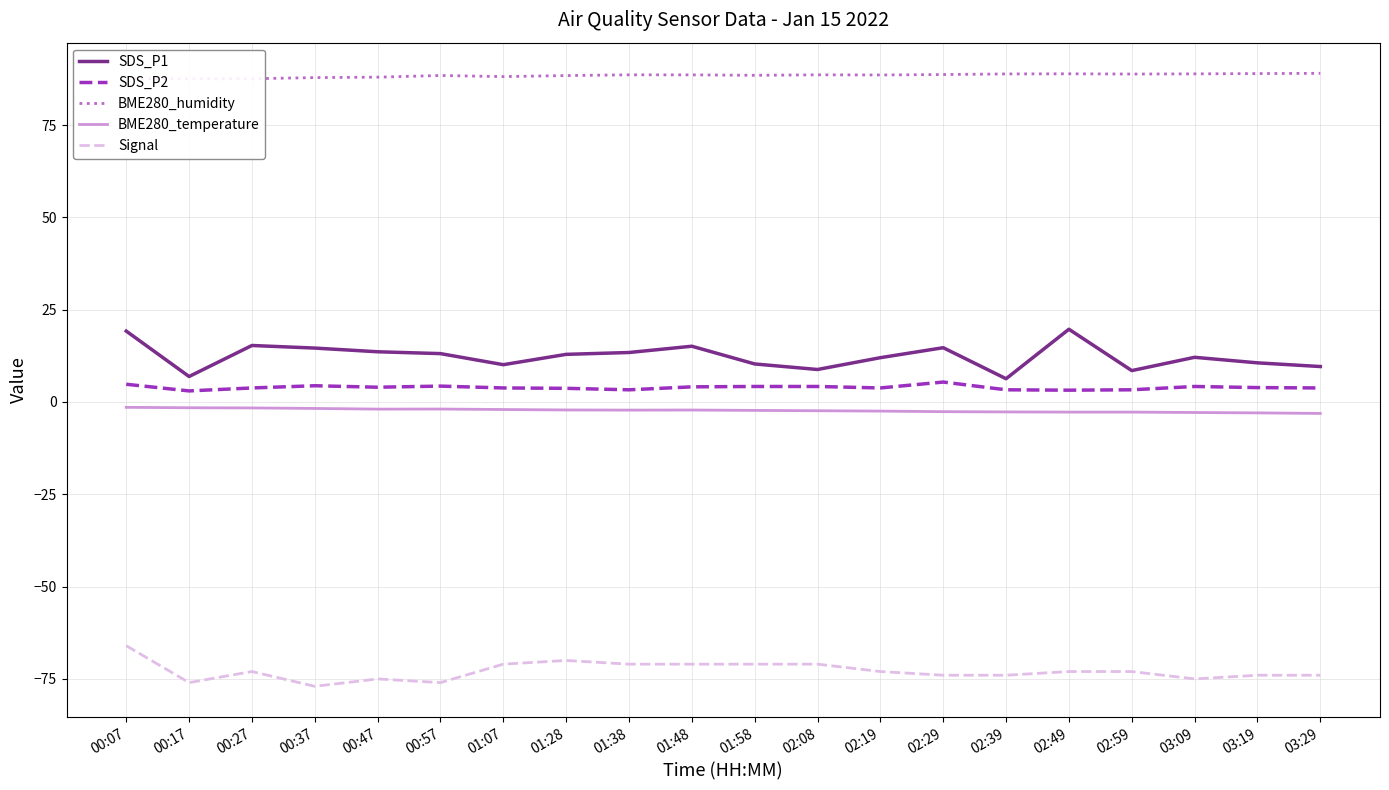

Reading left to right, transcribe all the data shown in this chart.

SDS_P1: 19.2	6.9	15.3	14.6	13.6	13.1	10.1	12.9	13.4	15.1	10.3	8.8	12.0	14.7	6.3	19.7	8.5	12.1	10.6	9.6
SDS_P2: 4.8	3.0	3.8	4.4	4.0	4.3	3.8	3.7	3.3	4.1	4.2	4.2	3.8	5.4	3.3	3.2	3.3	4.2	3.9	3.8
BME280_humidity: 87.5	87.5	87.5	87.8	88.0	88.4	88.1	88.4	88.6	88.6	88.5	88.6	88.6	88.7	88.8	88.9	88.8	88.9	88.9	89.0
BME280_temperature: -1.4	-1.6	-1.6	-1.8	-1.9	-1.9	-2.0	-2.2	-2.2	-2.2	-2.3	-2.4	-2.5	-2.6	-2.7	-2.7	-2.7	-2.9	-3.0	-3.1
Signal: -66.0	-76.0	-73.0	-77.0	-75.0	-76.0	-71.0	-70.0	-71.0	-71.0	-71.0	-71.0	-73.0	-74.0	-74.0	-73.0	-73.0	-75.0	-74.0	-74.0